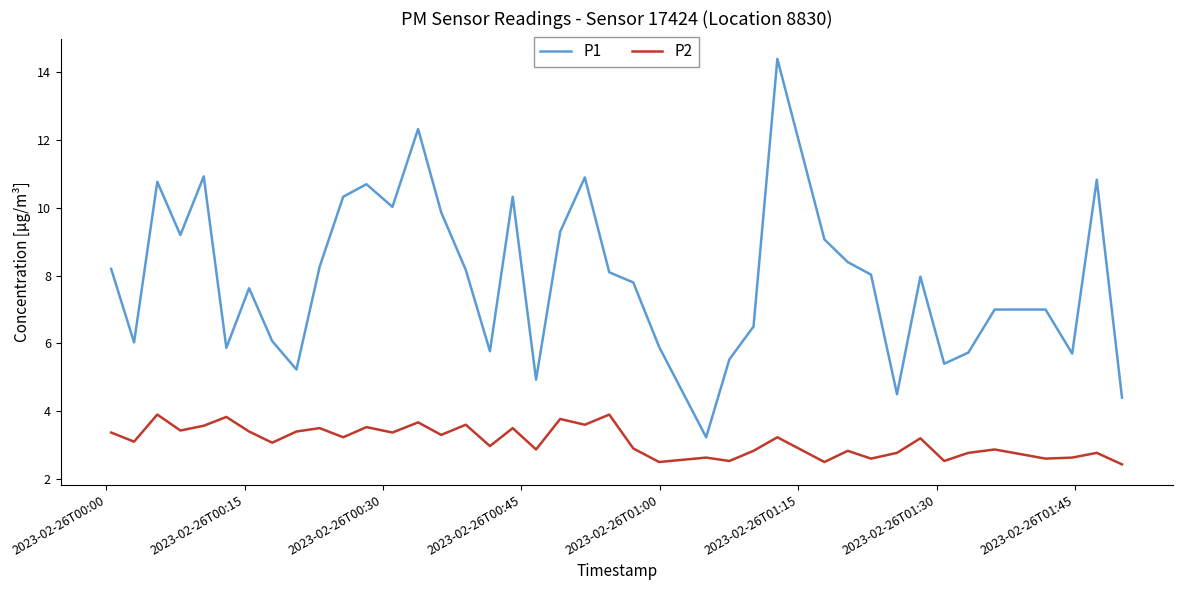

Rank the series by their average value, from lowest to highest.

P2, P1